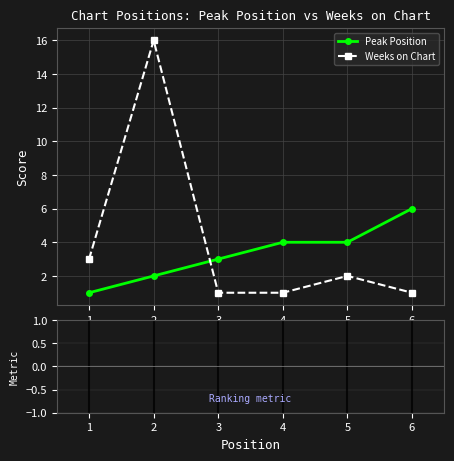

What is the average value of the Peak Position series?

3